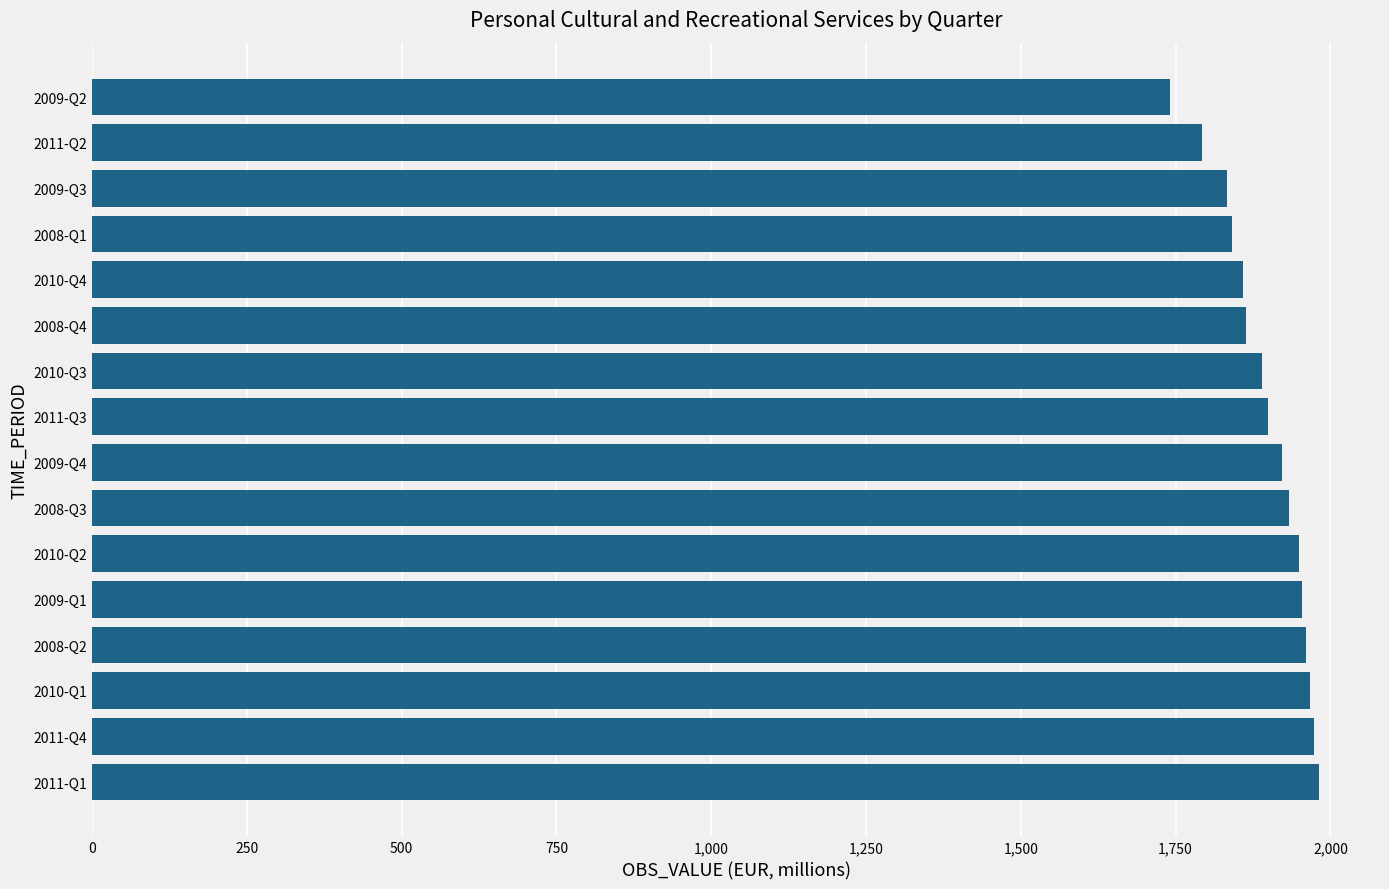

What is the ratio of the value at 2008-Q3 to the value at 2008-Q1?

1.0